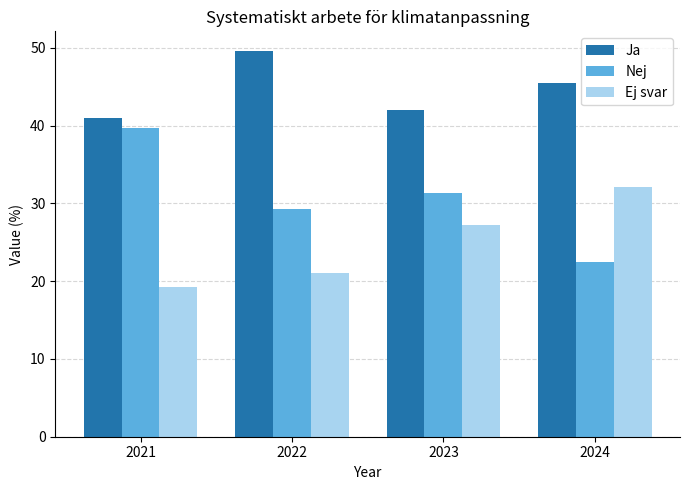

True or false: Ja has a value of 64.0 at 2024.

False